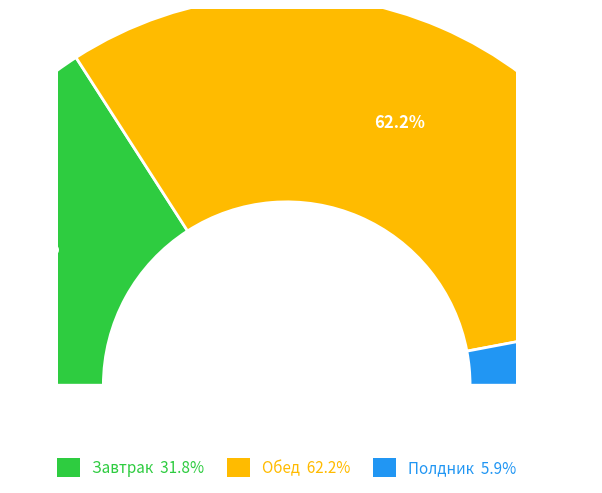

What percentage is the Завтрак slice, to the nearest percent?

32%